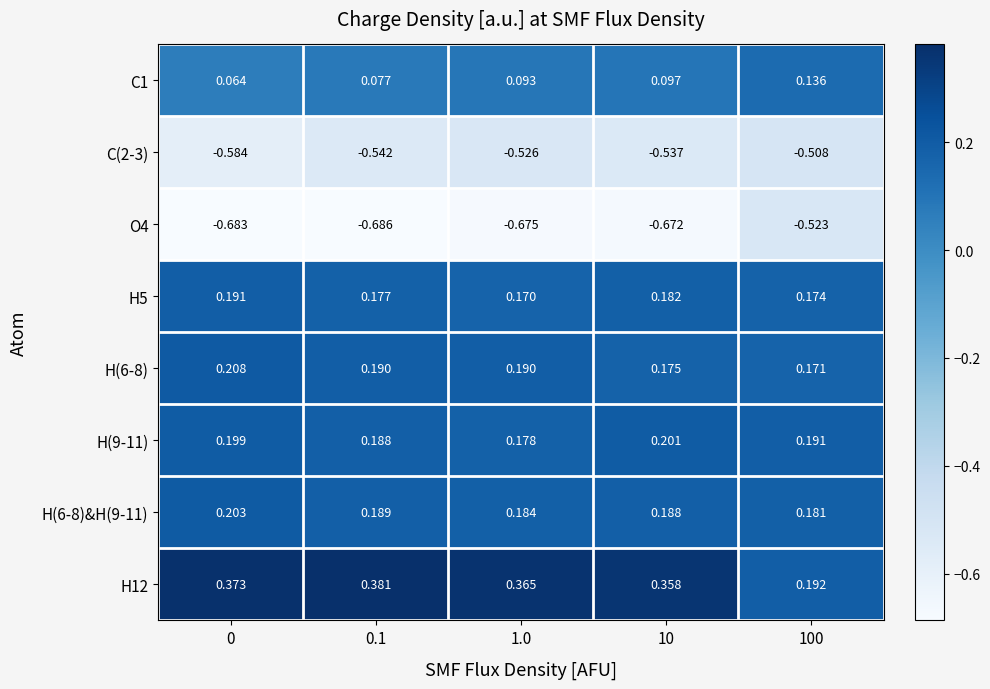

Is the value of C1 at 100 greater than the value of H(6-8) at 0?

No